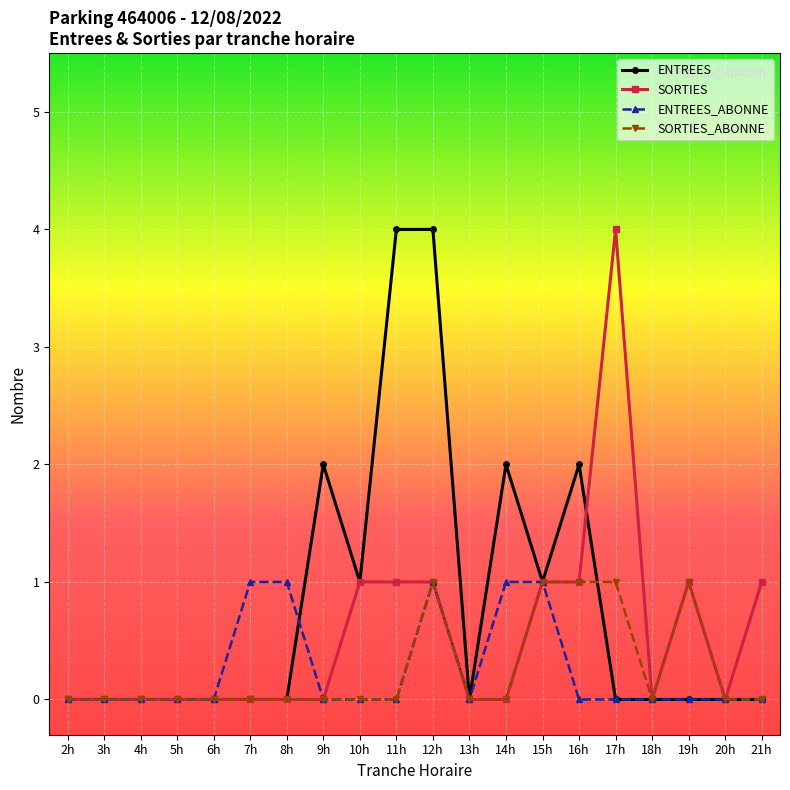

Between 3h and 21h, which series saw the biggest shift?

SORTIES